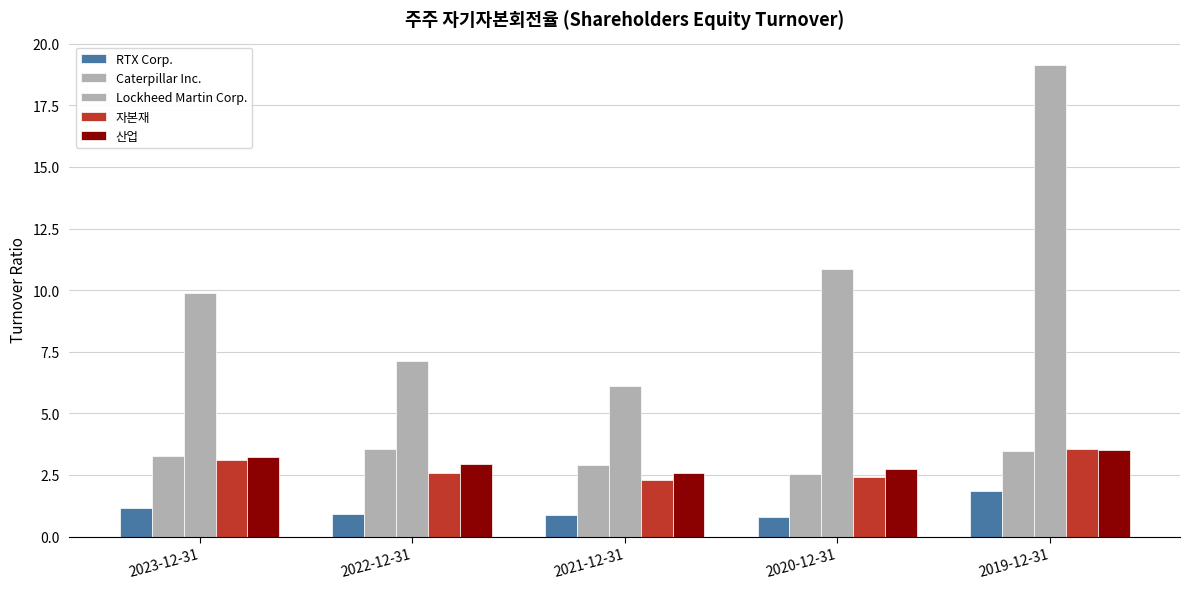

How many distinct data groups are displayed?

5